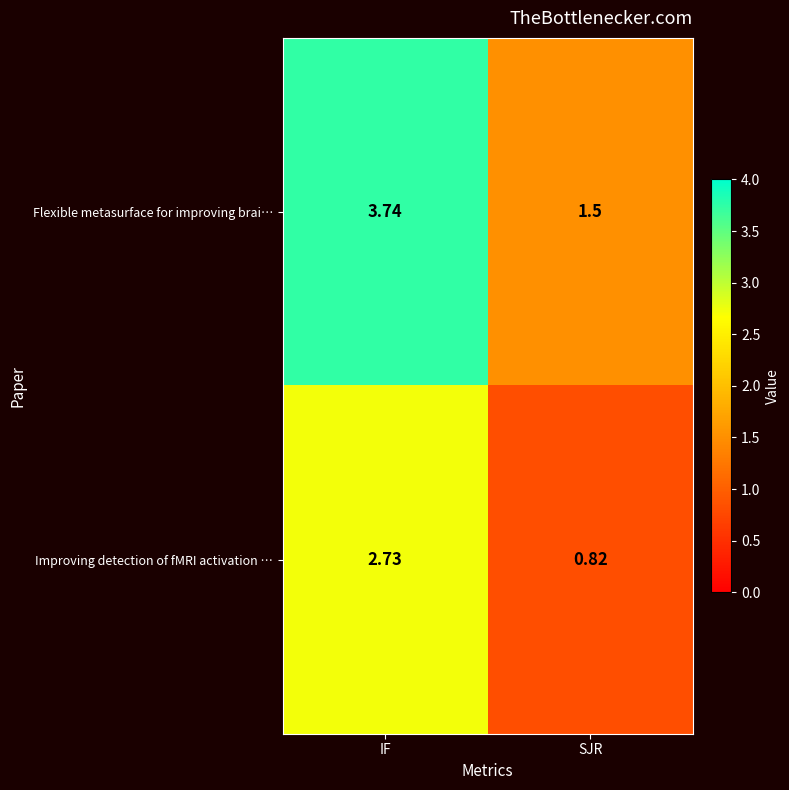

Which series has the widest spread of values?

Flexible metasurface for improving brai…